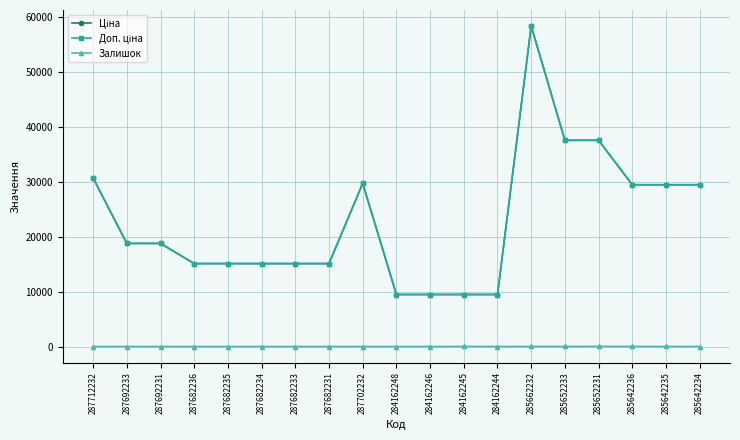

Which series changed the most between 287712232 and 287692233?

Ціна